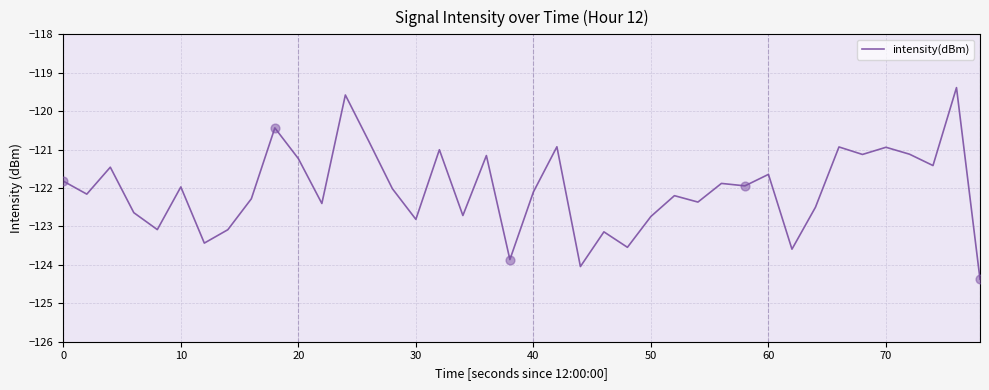

What is the difference between the maximum and minimum values?

5.0